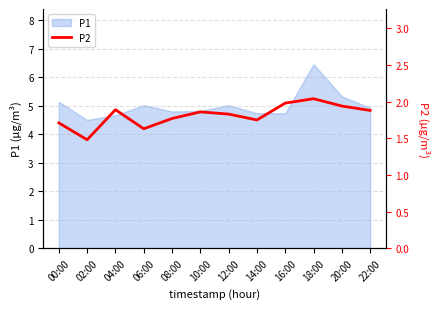

Which category has the lowest value in the P1 series?

02:00